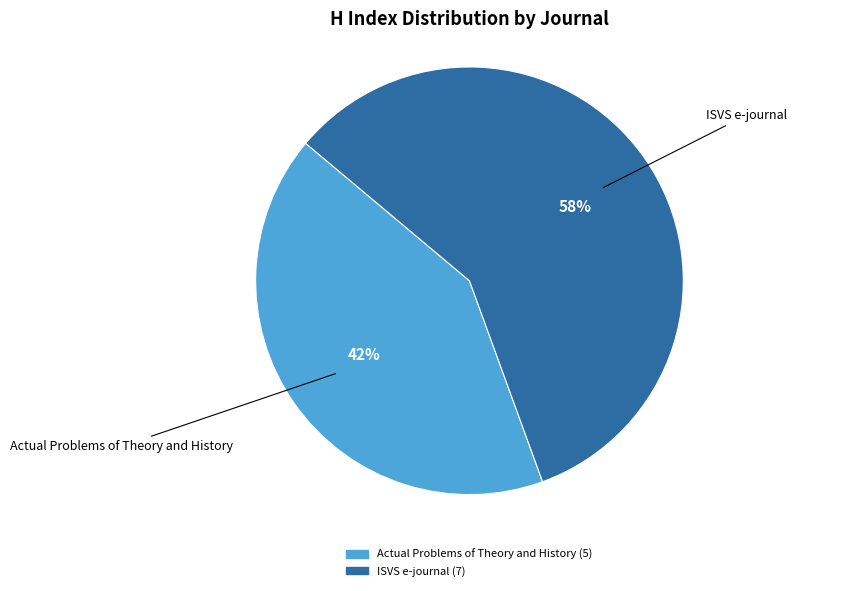

To the nearest percent, what is the average slice percentage?

50%